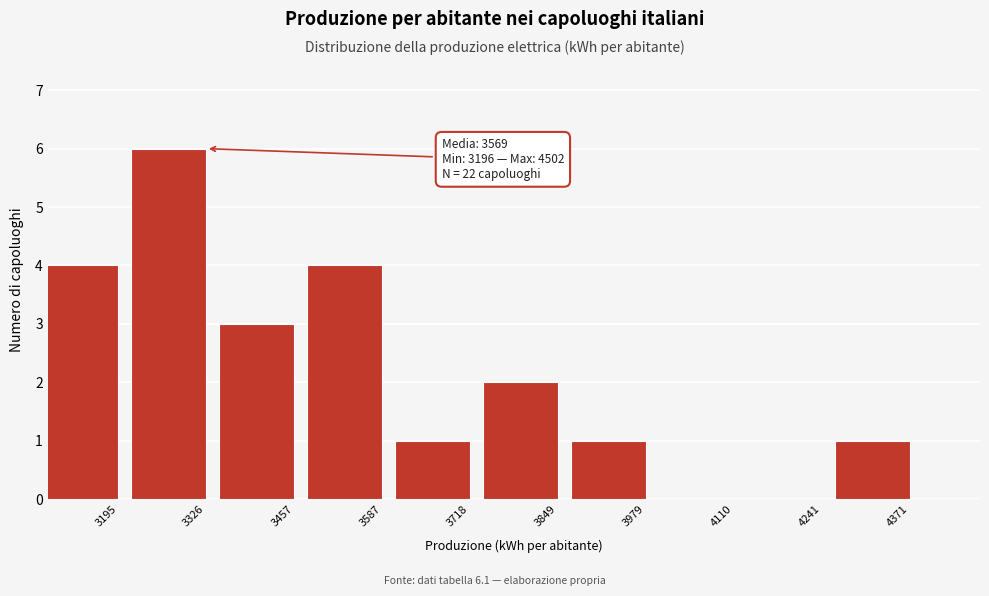

Reading left to right, extract all data points from this chart.

3195=4	3326=6	3457=3	3587=4	3718=1	3849=2	3979=1	4110=0	4241=0	4371=1